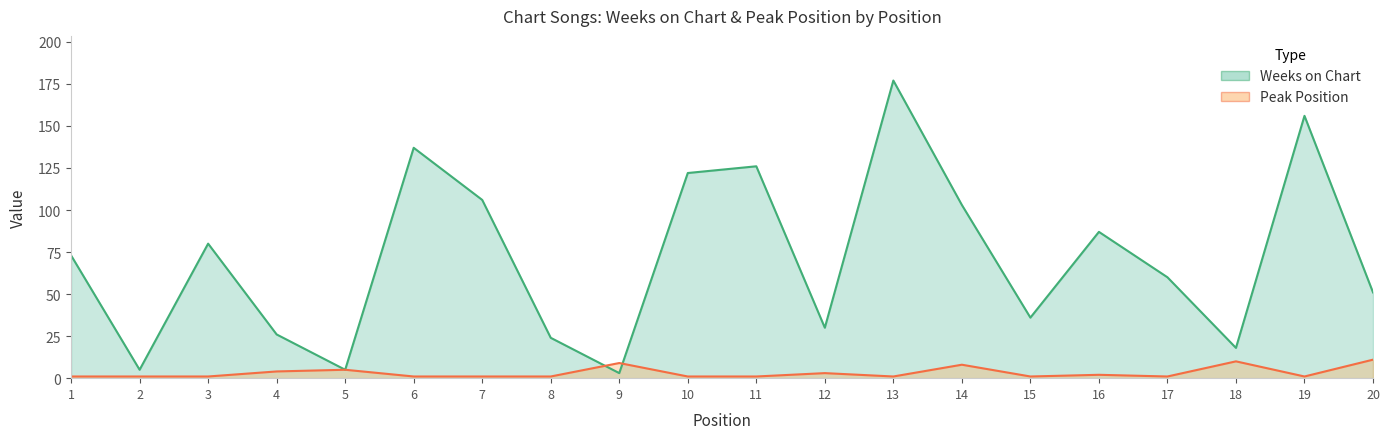

List the series in order of their peak value, highest first.

Weeks on Chart, Peak Position